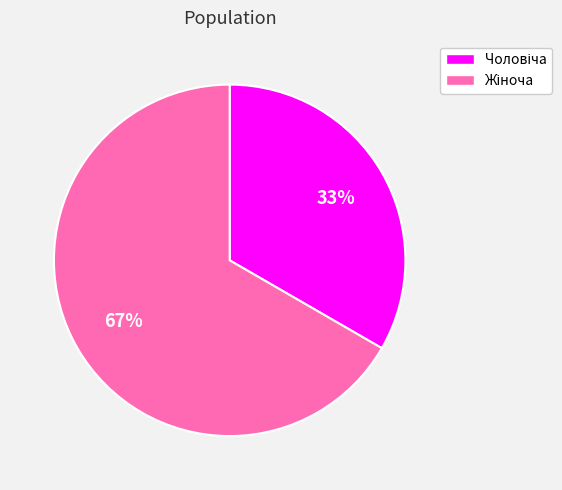

Is there any slice that represents more than half of the pie?

Yes